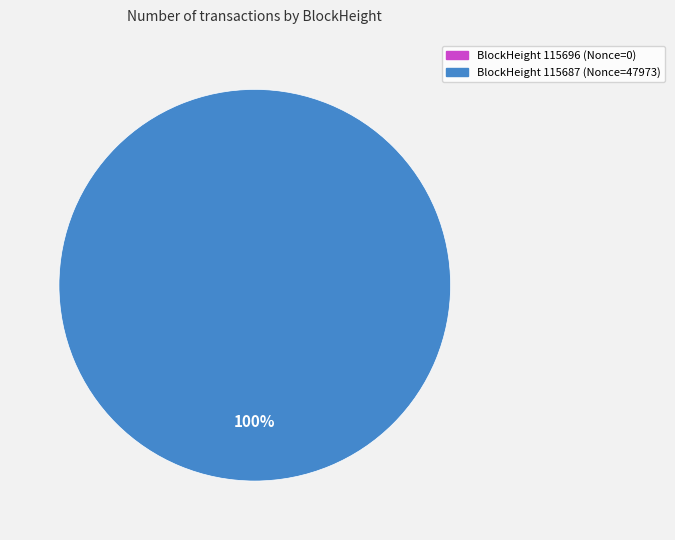

What is the change in value from 115696 to 115687?

+47973